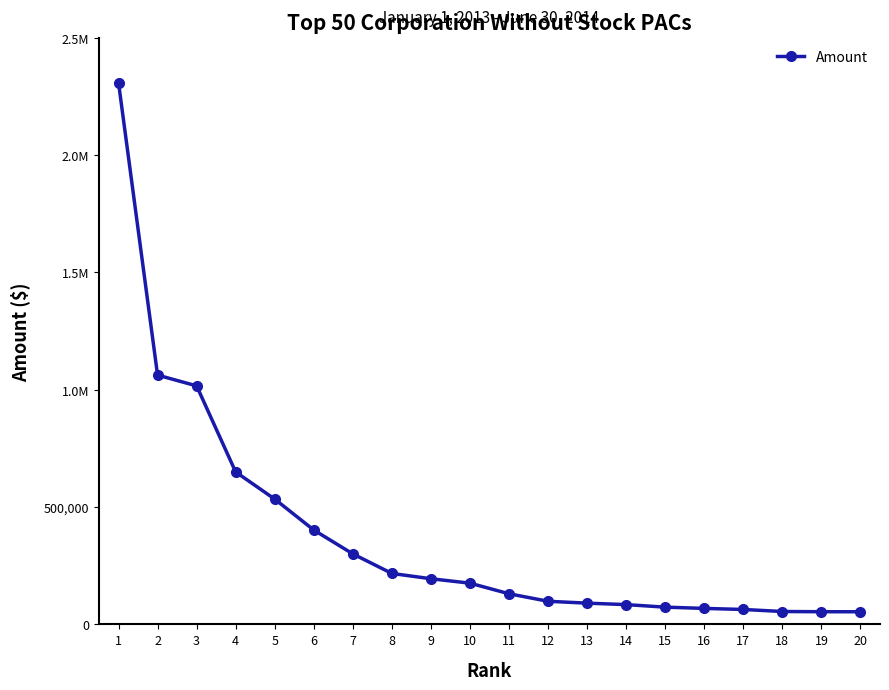

What is the value of the 15th point from the left?

73500.0